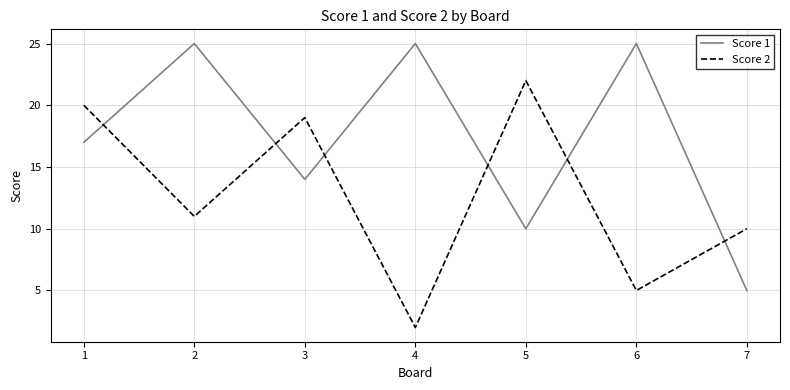

True or false: Score 1 and Score 2 cross at least once.

True